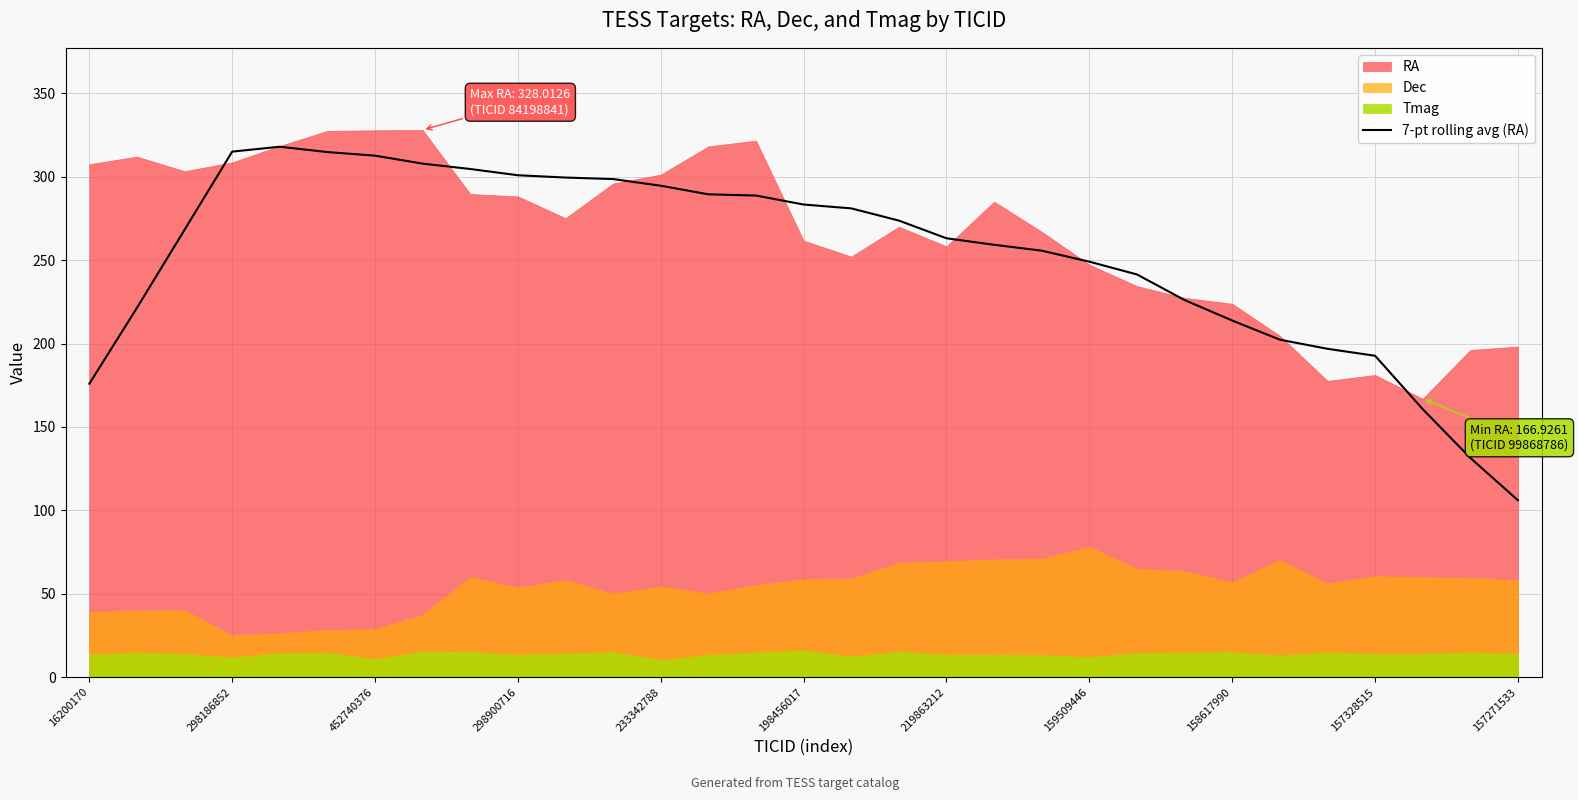

True or false: 7-pt rolling avg (RA) has a value of 175.9 at 16200170.

True